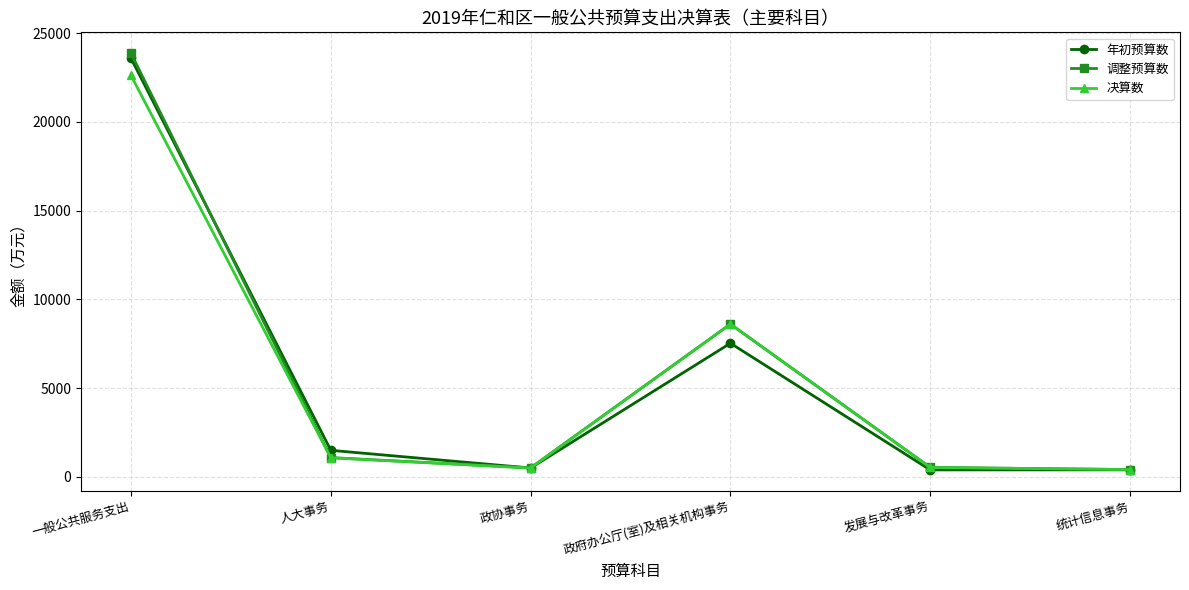

The 年初预算数 series shows 23595 at 一般公共服务支出. True or false?

True